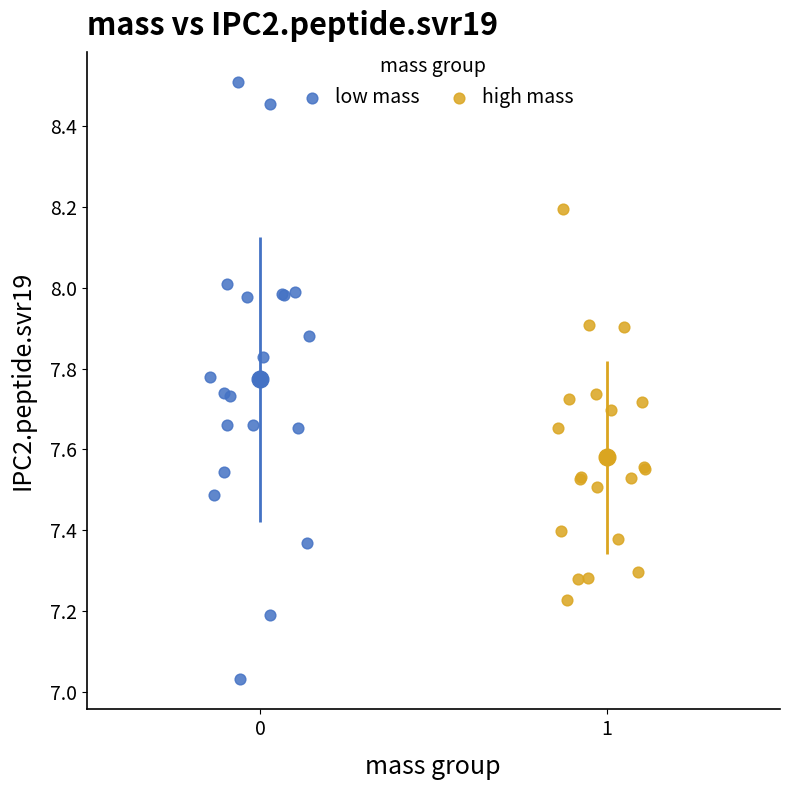

Which series contains the lowest Y value?

low mass